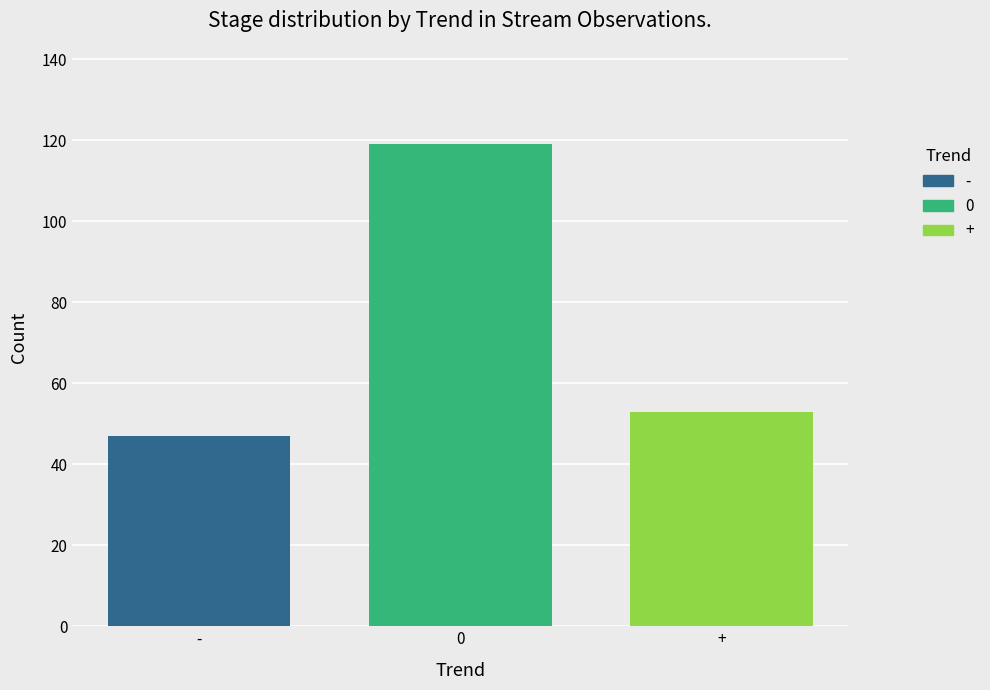

The value at 0 is 203. True or false?

False